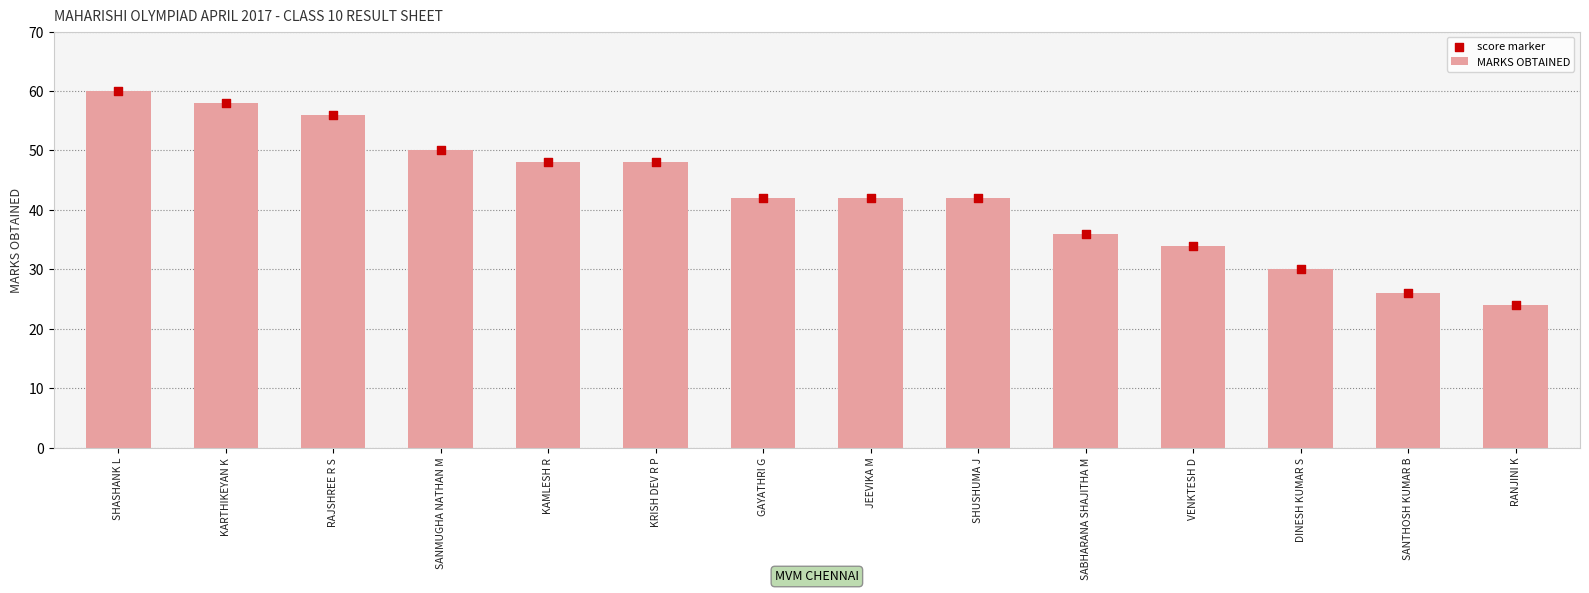

Which series contains the lowest Y value?

MARKS OBTAINED